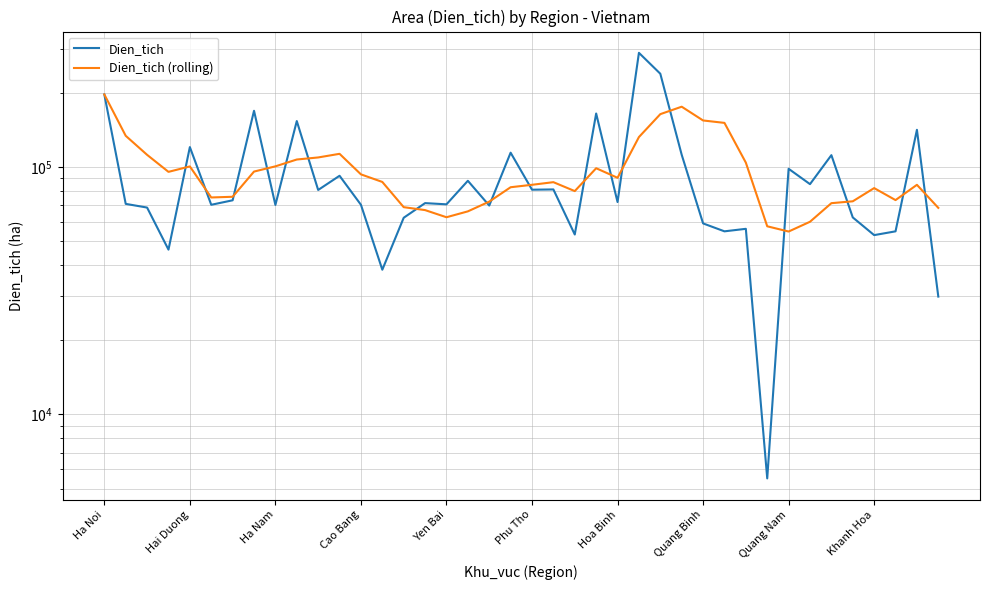

Which has a higher value, 23 or 26?

26